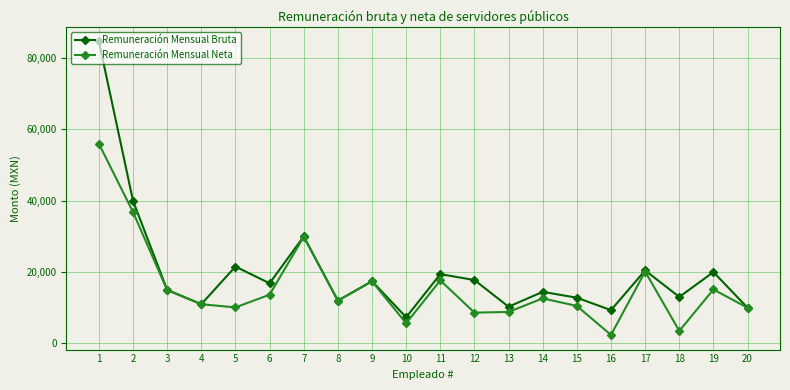

At which label does Remuneración Mensual Neta reach its minimum?

16